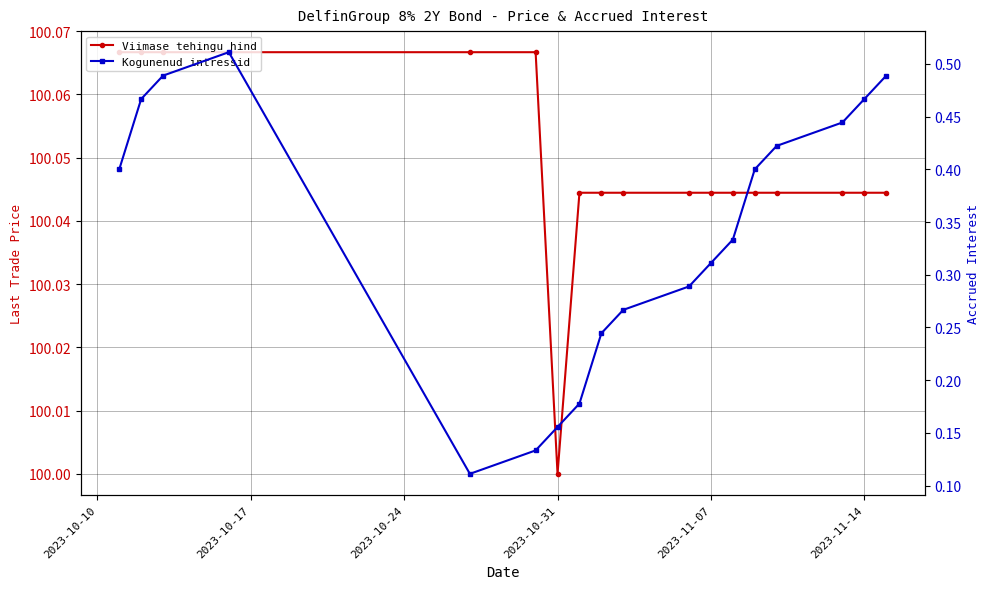

Which series has the largest range (max minus min)?

Kogunenud intressid